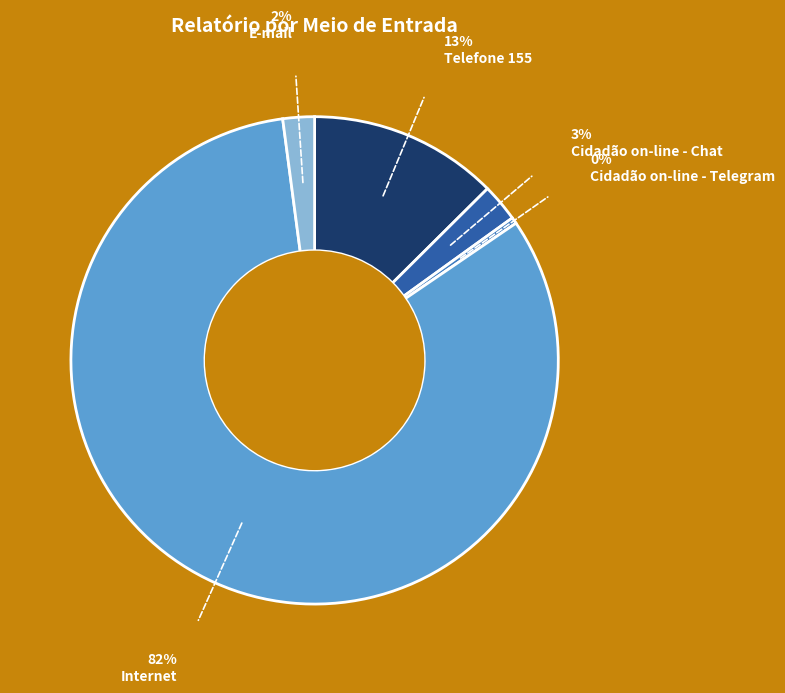

How many segments does this pie chart have?

5